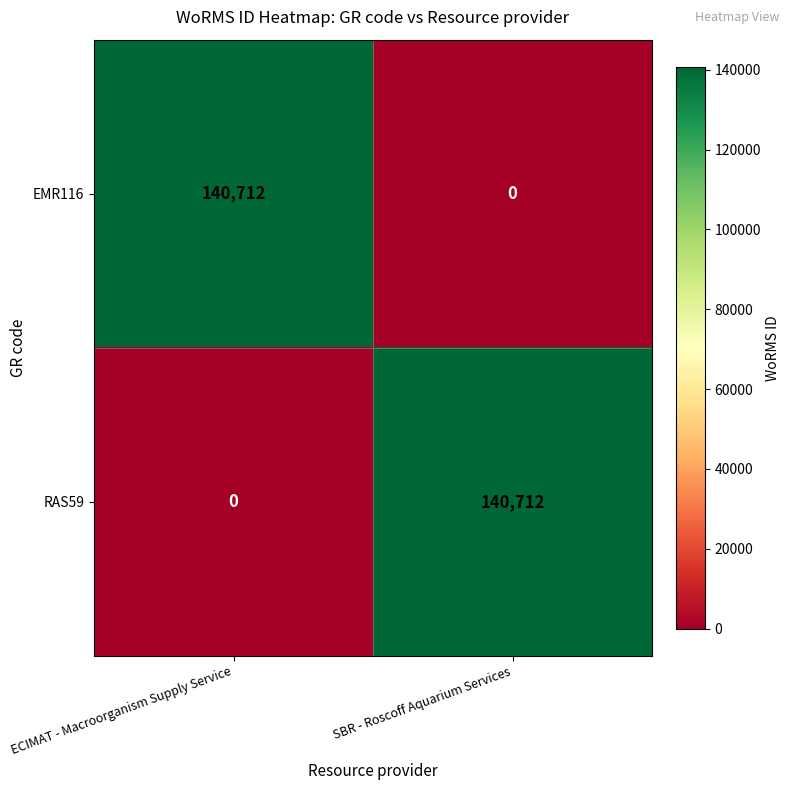

What is the spread (max minus min) of values at SBR - Roscoff Aquarium Services?

140712